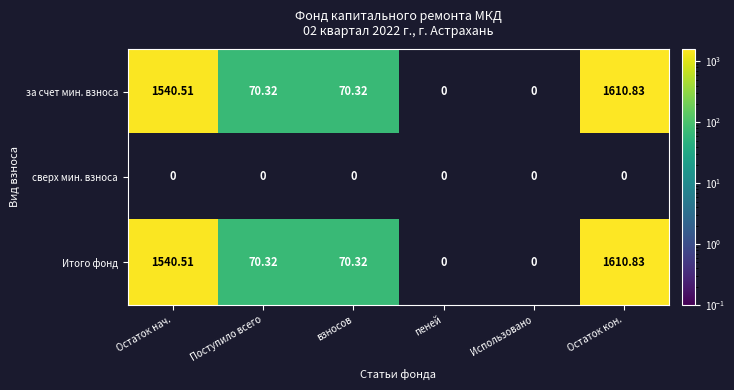

At which label does Итого фонд first exceed 70?

Остаток нач.